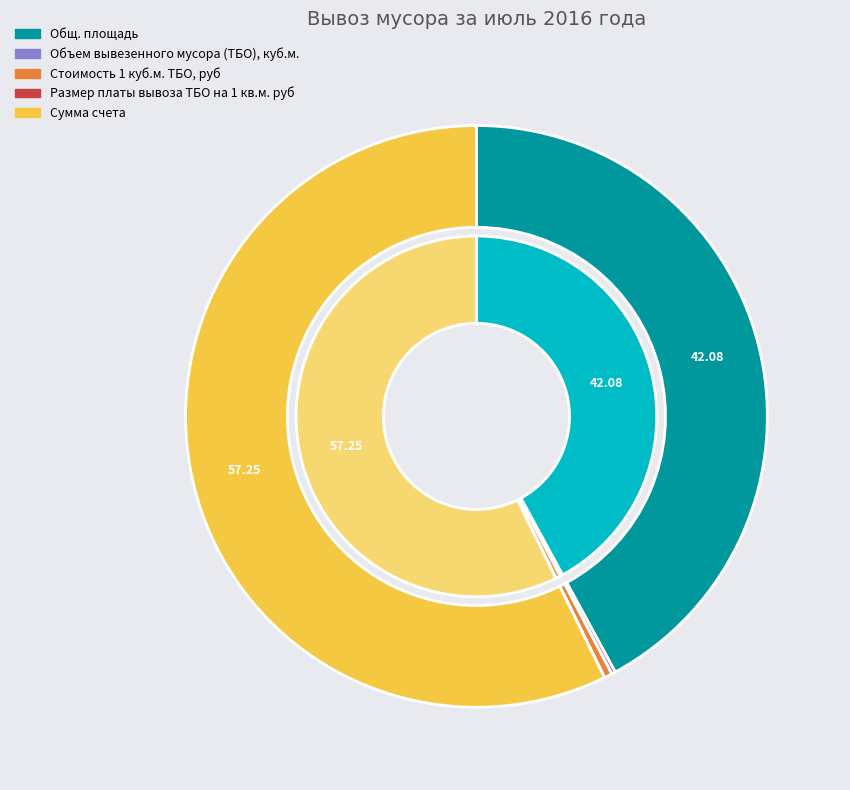

To the nearest percent, what is the average slice percentage?

20%